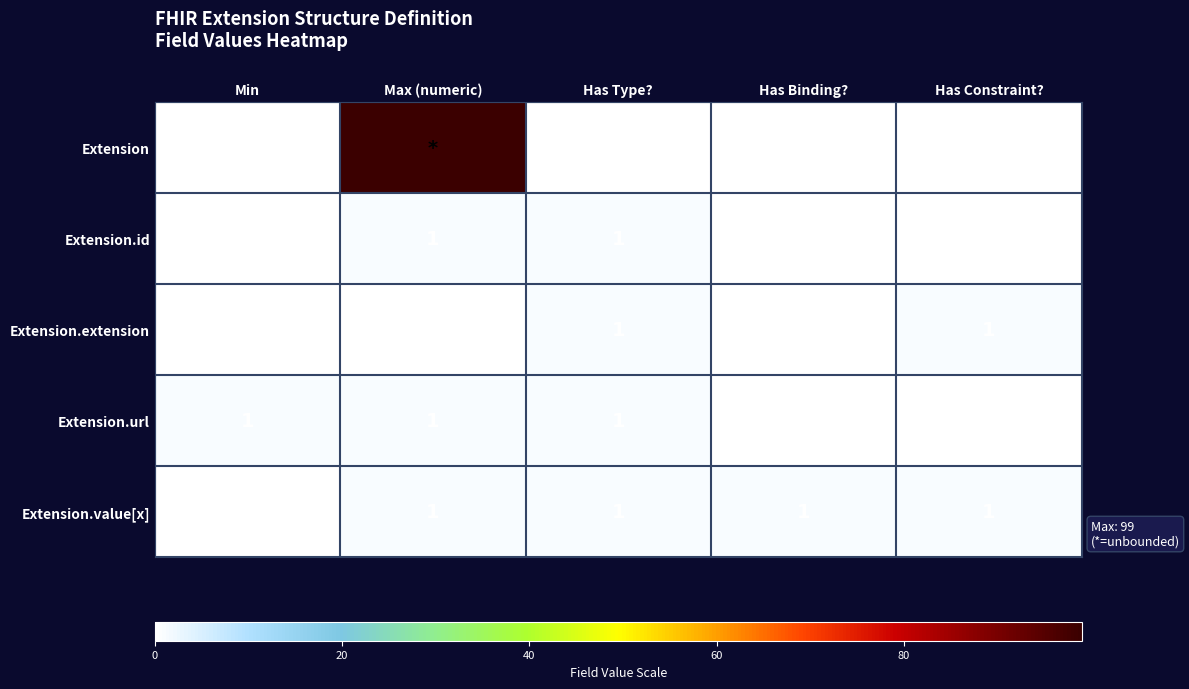

Is it true that Extension.id equals 1 at Min?

False